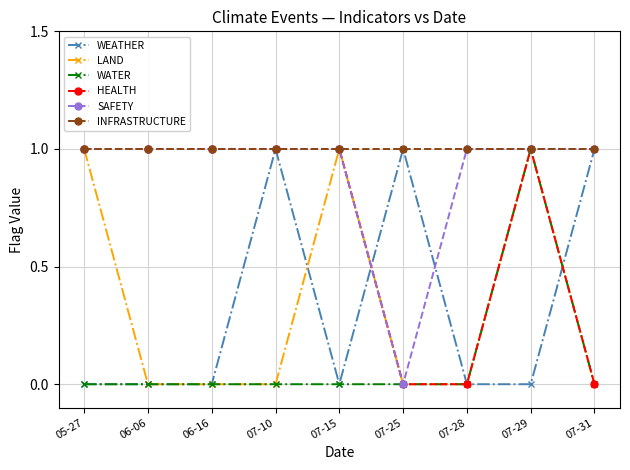

What position from the right is 06-06?

8